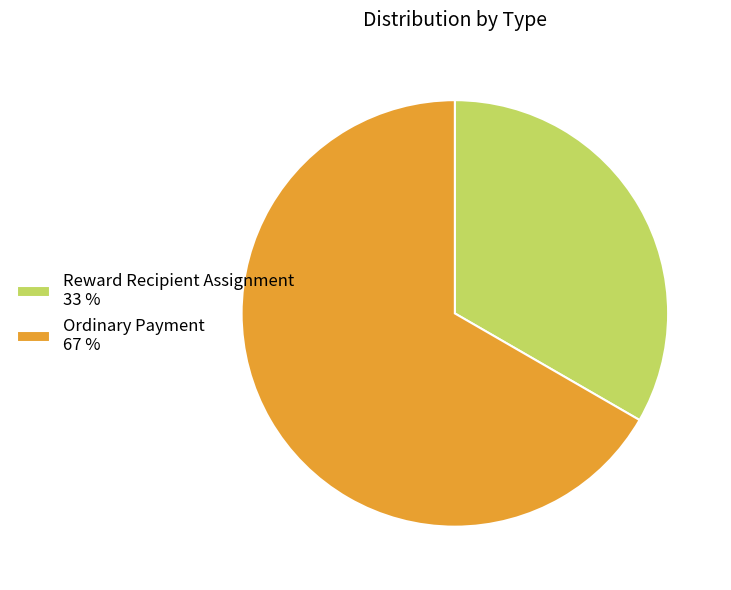

Do Reward Recipient Assignment and Ordinary Payment together represent more than half of the pie?

Yes